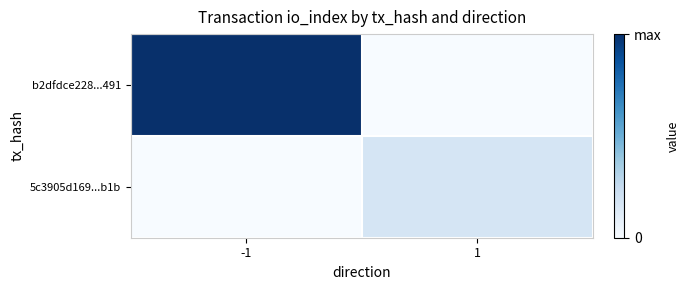

Which series changed the most between -1 and 1?

b2dfdce228...491